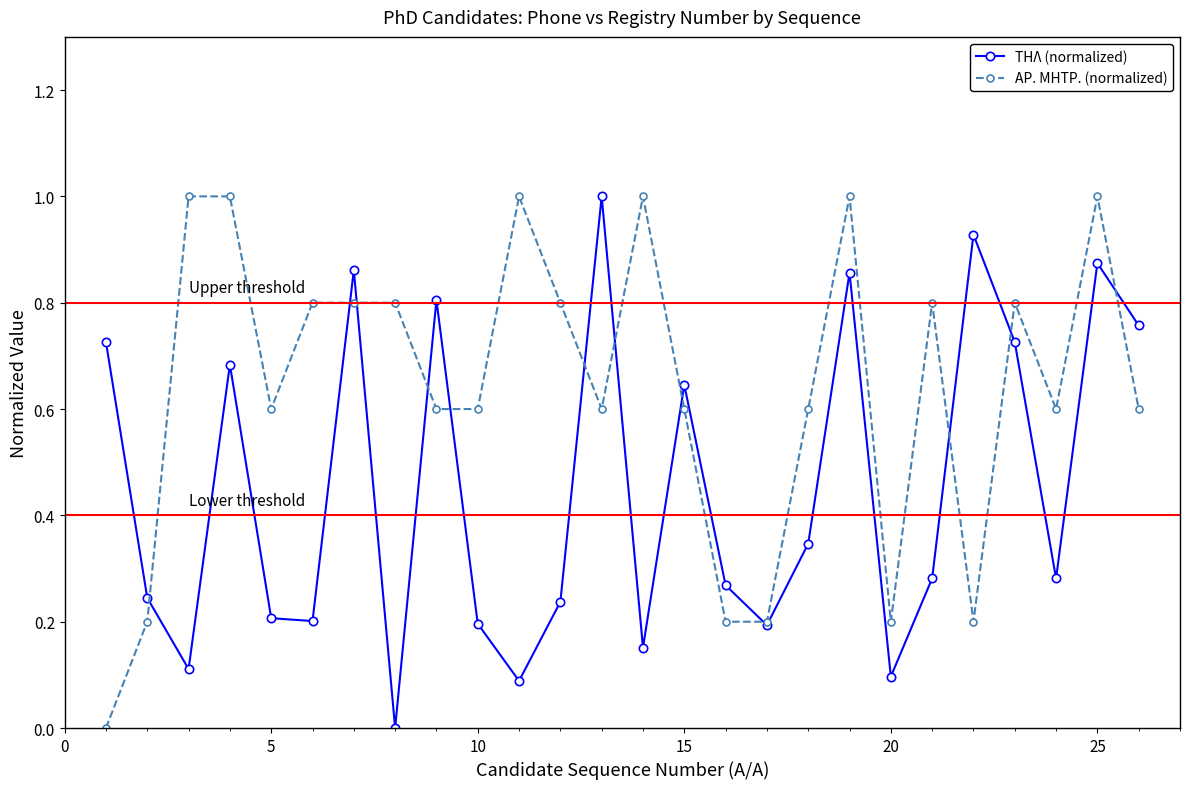

What is the maximum value for ΑΡ. ΜΗΤΡ. (normalized)?

1.0